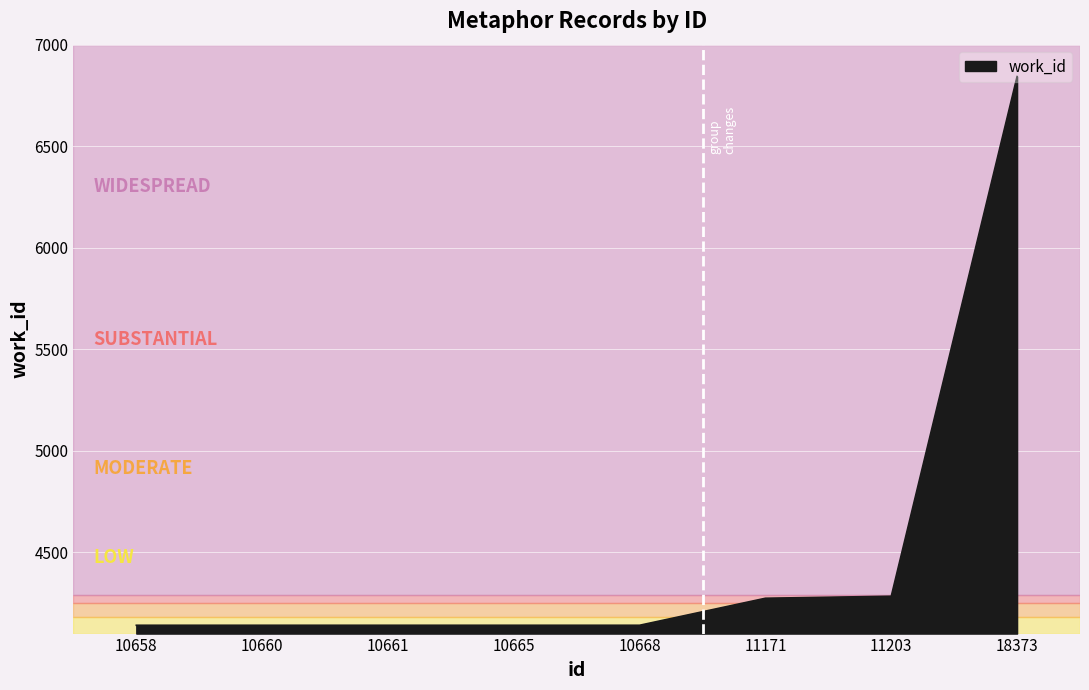

What is the sum of the values at 18373 and 10660?

10984